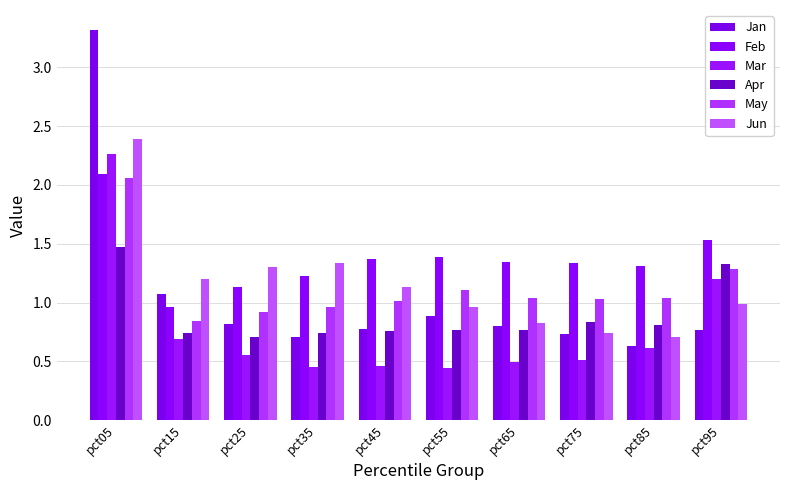

How many bars are there in each group?

6